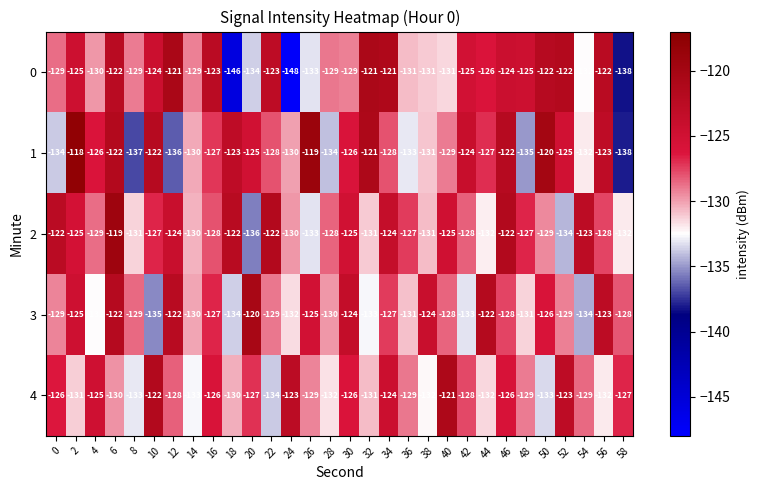

At 18, list the series in order from smallest to largest.

0, 3, 4, 1, 2